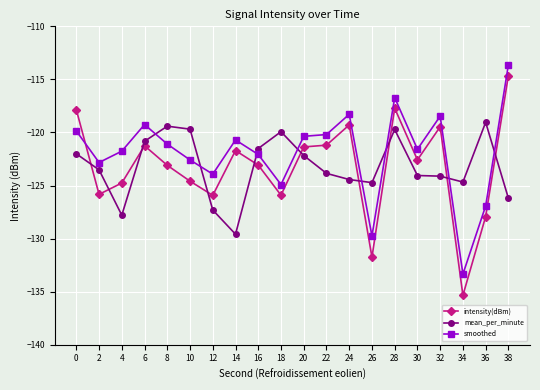

What is the difference between the smoothed values at 22 and 24?

1.9